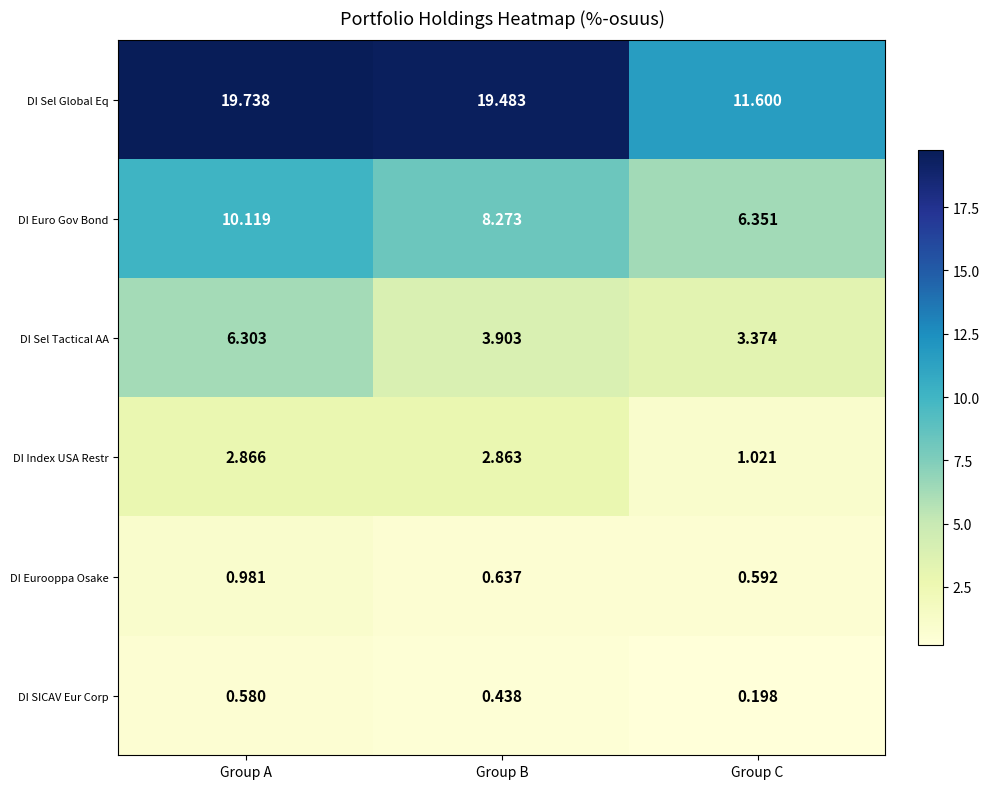

What is the difference between the highest and lowest values at Group A?

19.2